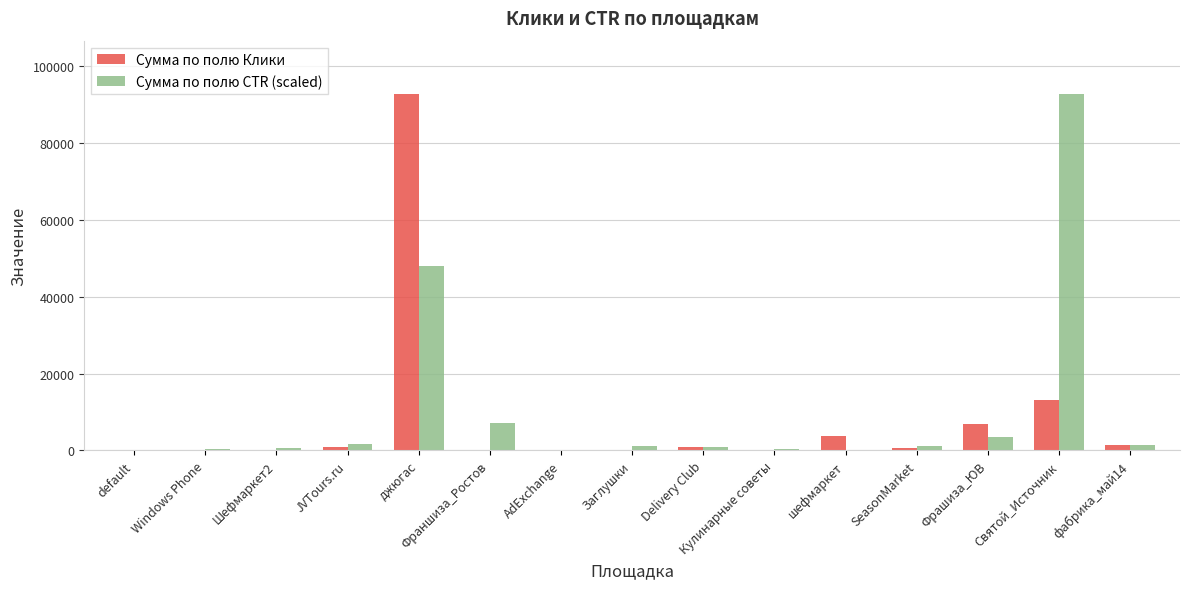

How many categories are shown in the chart?

15